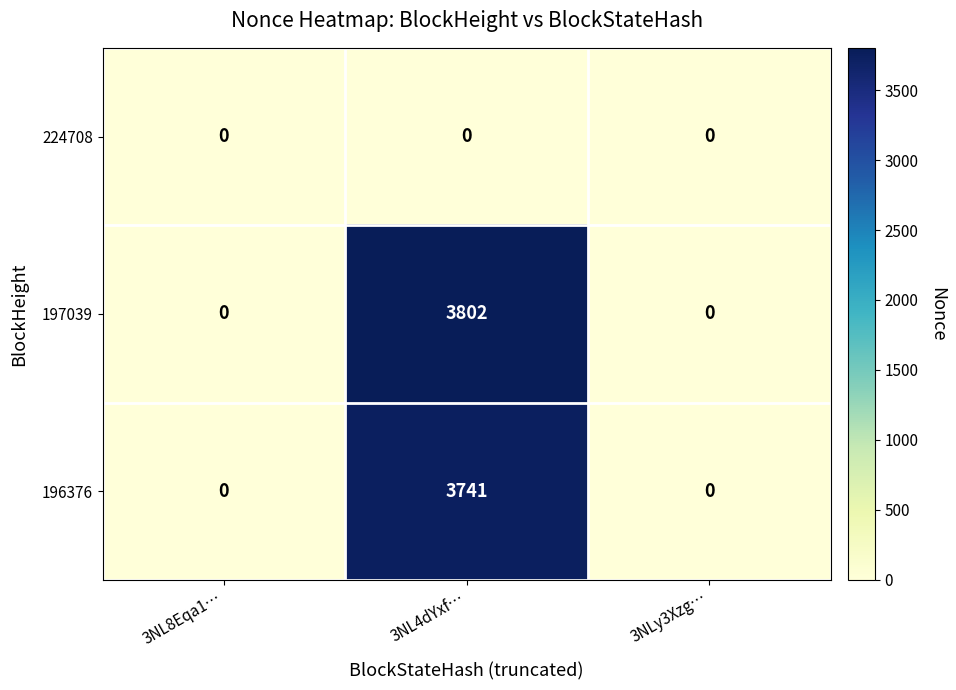

Reading right to left, transcribe all the data shown in this chart.

224708: 0	0	0
197039: 0	3802	0
196376: 0	3741	0